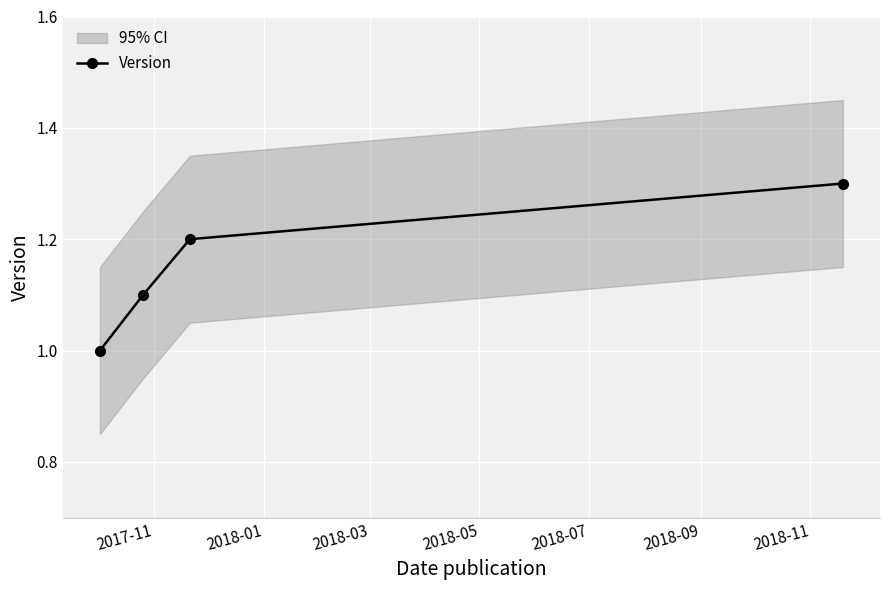

What is the minimum value for Version?

1.0